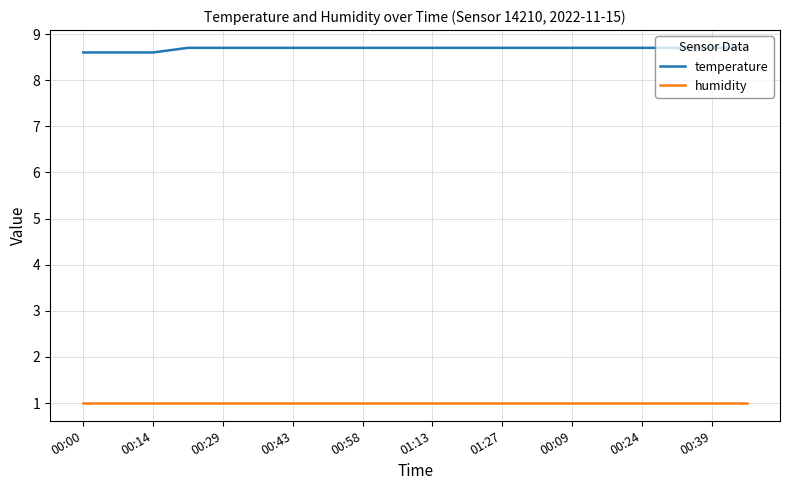

What is the difference between the second highest and second lowest values in the temperature series?

0.1